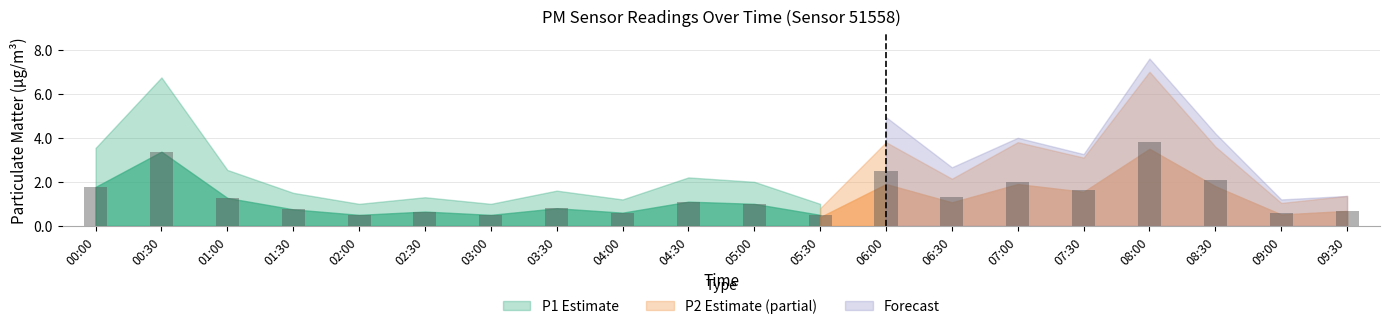

The chart shows a value of 1.0 at 05:00. True or false?

True